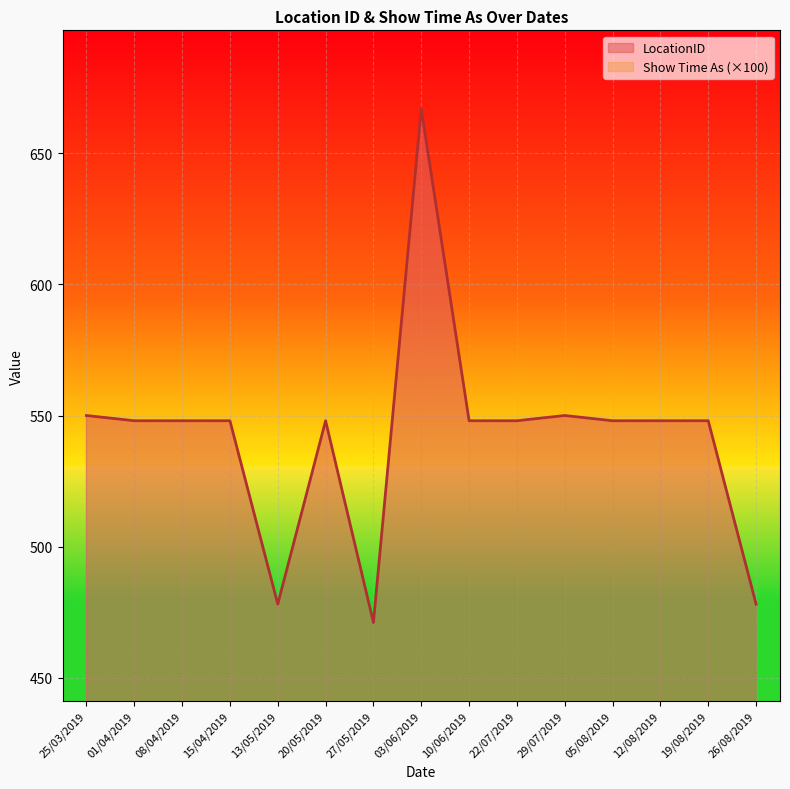

Between 15/04/2019 and 25/03/2019, which is larger?

25/03/2019